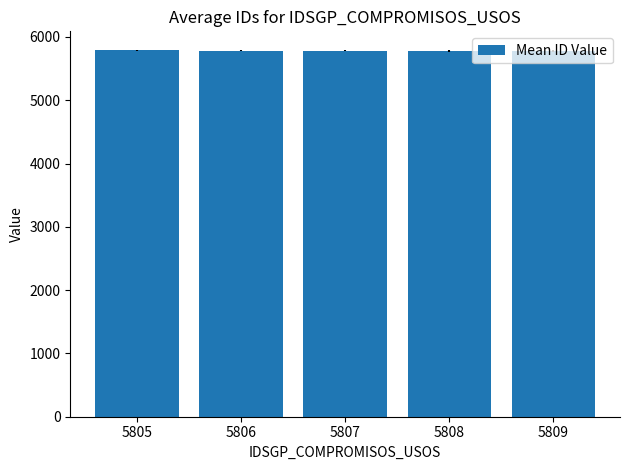

What is the average value?

5783.7